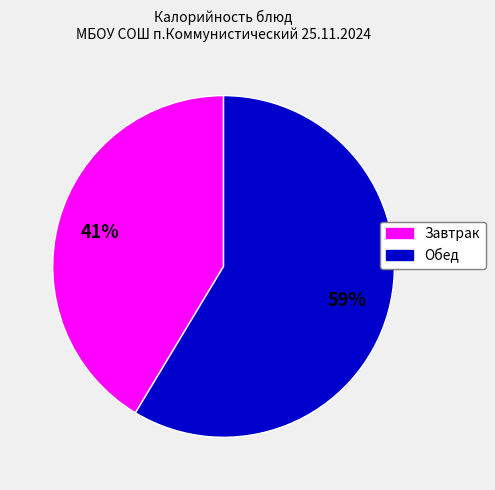

To the nearest percent, what is the average slice percentage?

50%